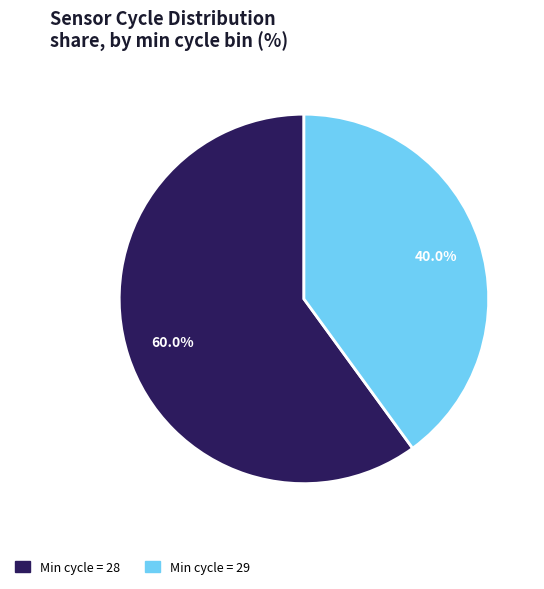

Is there any slice that represents more than half of the pie?

Yes